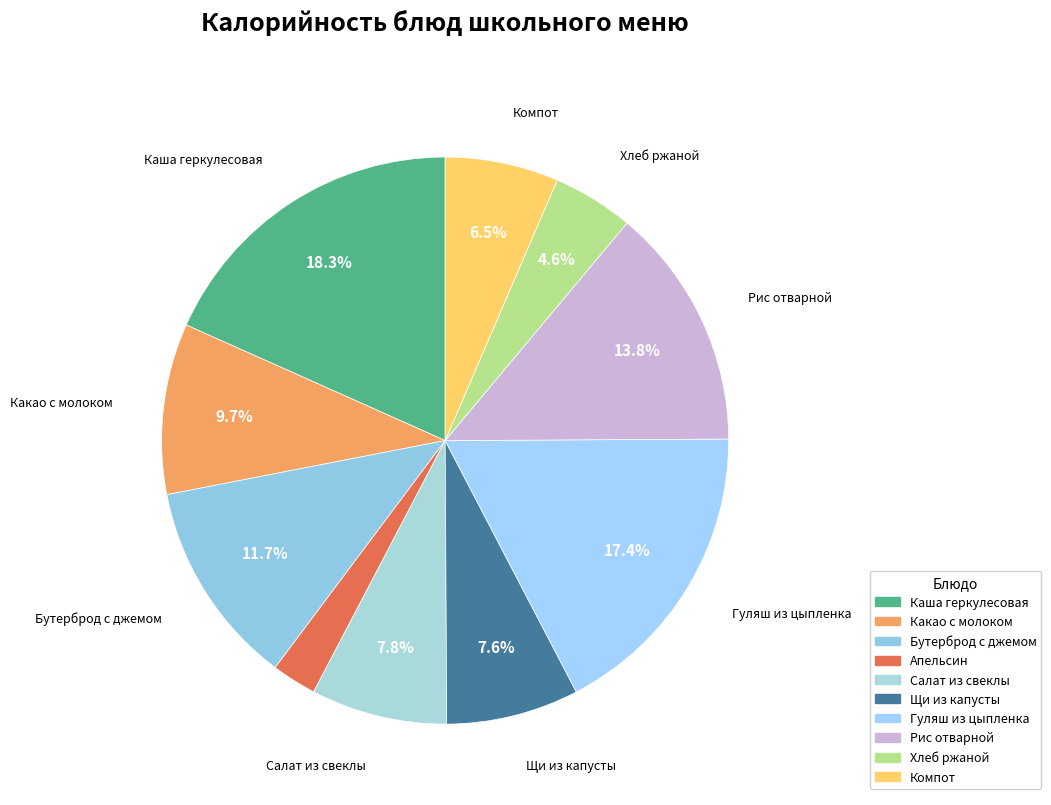

Rank the categories by value from lowest to highest.

Апельсин, Хлеб ржаной, Компот, Щи из капусты, Салат из свеклы, Какао с молоком, Бутерброд с джемом, Рис отварной, Гуляш из цыпленка, Каша геркулесовая